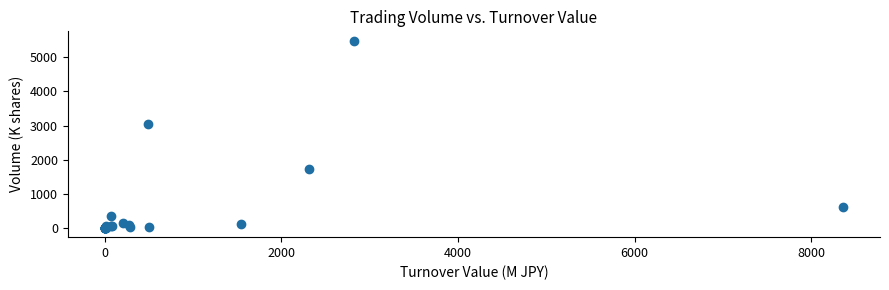

What Y value in the scatter plot is closest to 2744?

3047.0